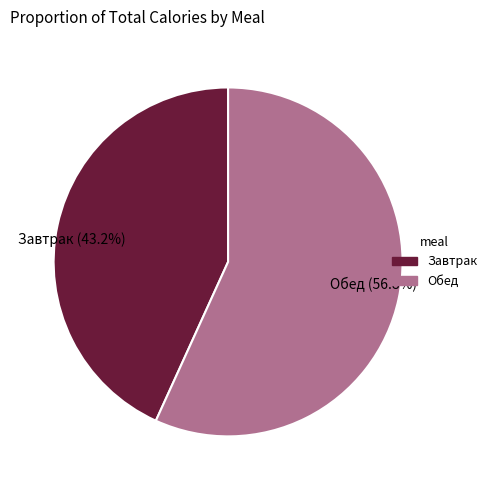

Count the number of slices in the pie.

2